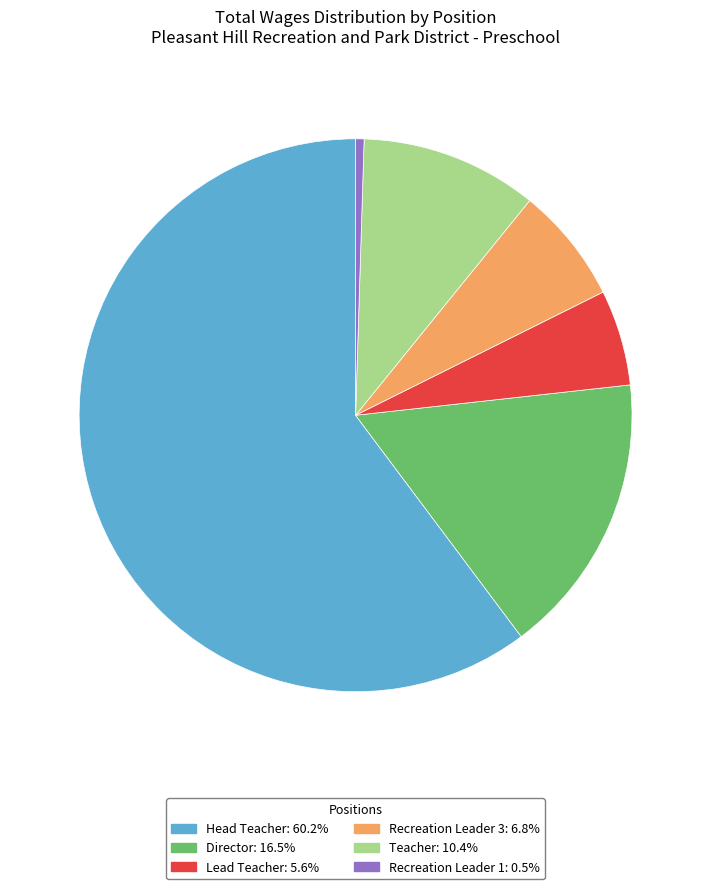

Which slice is the smallest?

Recreation Leader 1